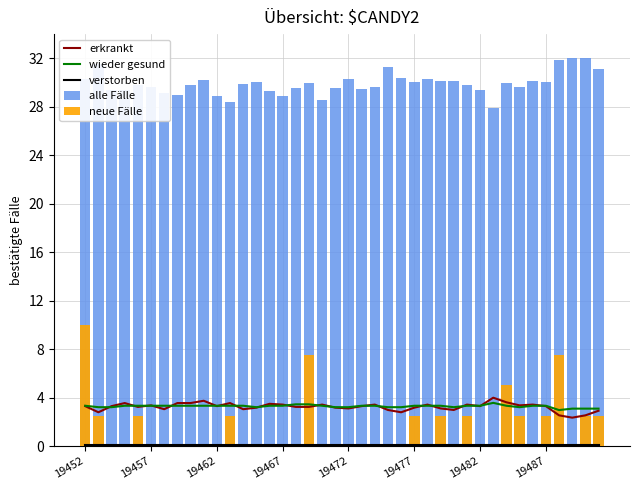

At which category is the sum across all series the highest?

19452